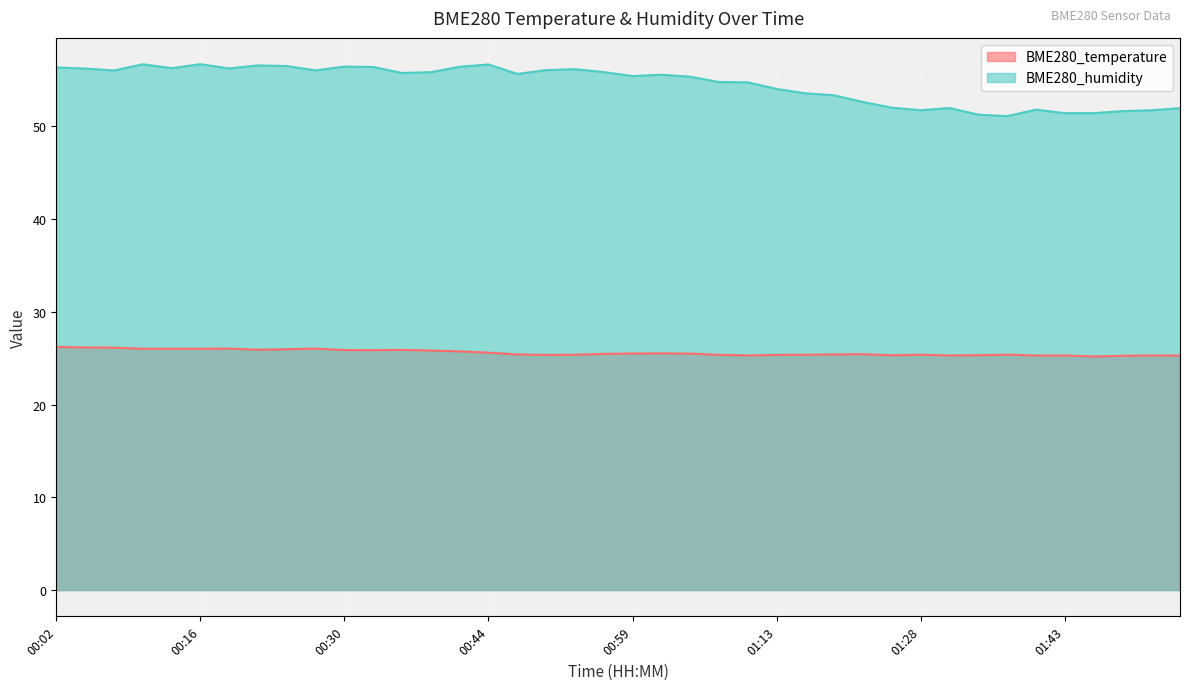

What is the difference between the highest and lowest values at 00:53?

30.8